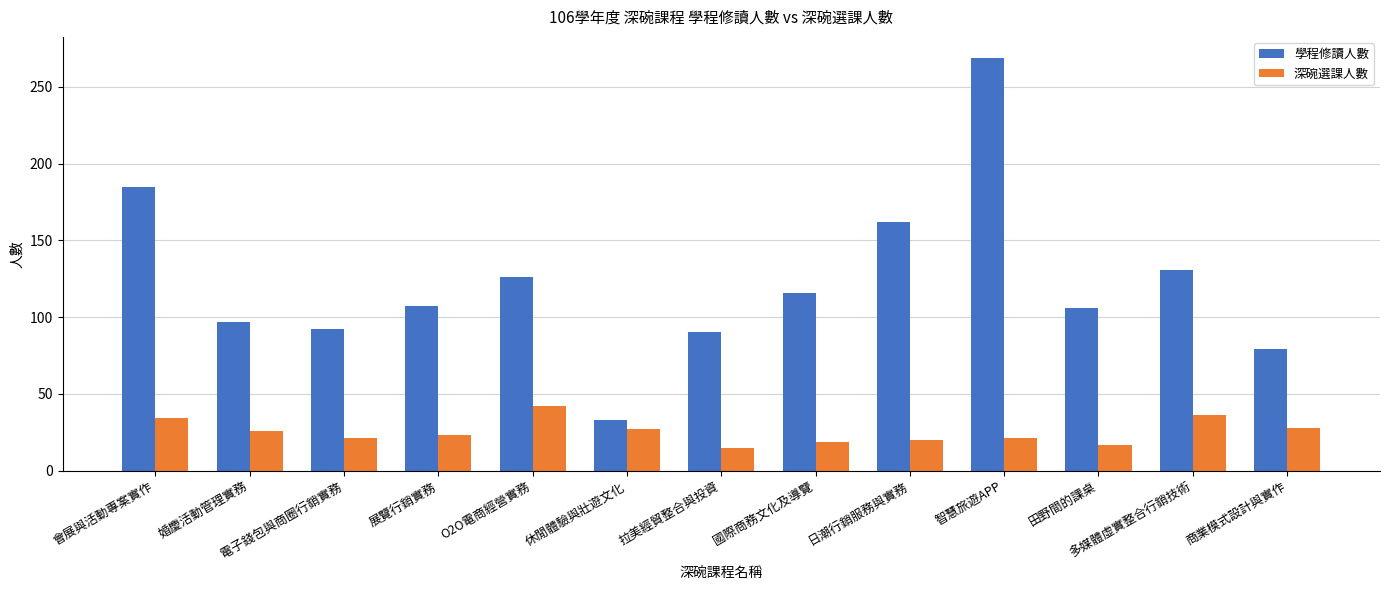

Which series changed the most between 展覽行銷實務 and 田野間的課桌?

深碗選課人數